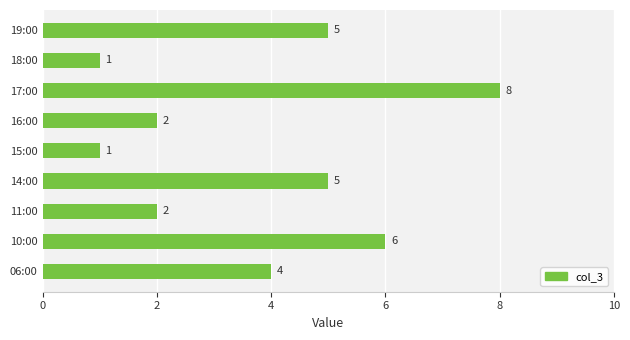

How many values are between 2 and 5?

5